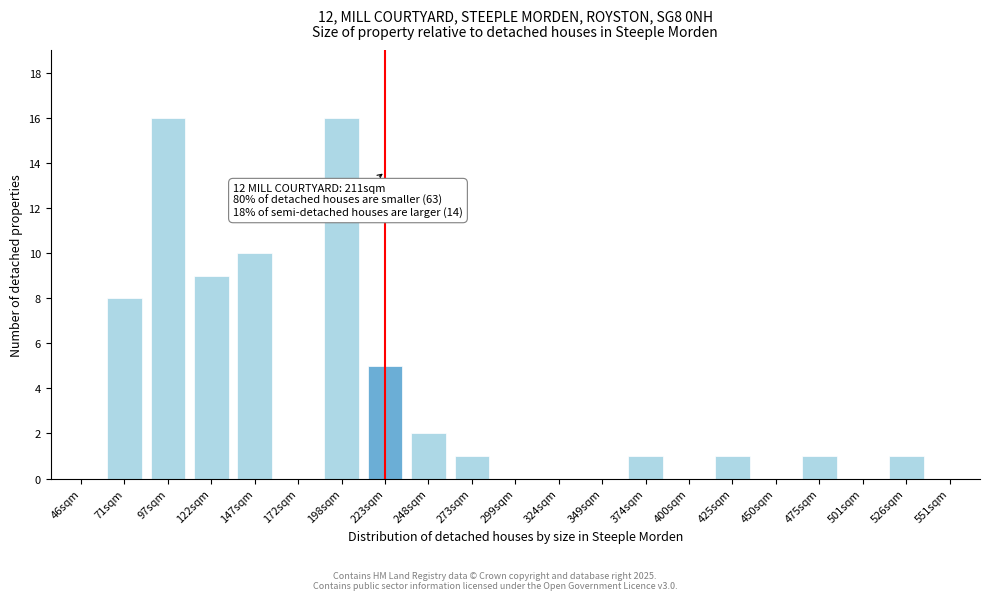

Reading left to right, list all the values displayed in this chart.

46sqm=0	71sqm=8	97sqm=16	122sqm=9	147sqm=10	172sqm=0	198sqm=16	223sqm=5	248sqm=2	273sqm=1	299sqm=0	324sqm=0	349sqm=0	374sqm=1	400sqm=0	425sqm=1	450sqm=0	475sqm=1	501sqm=0	526sqm=1	551sqm=0